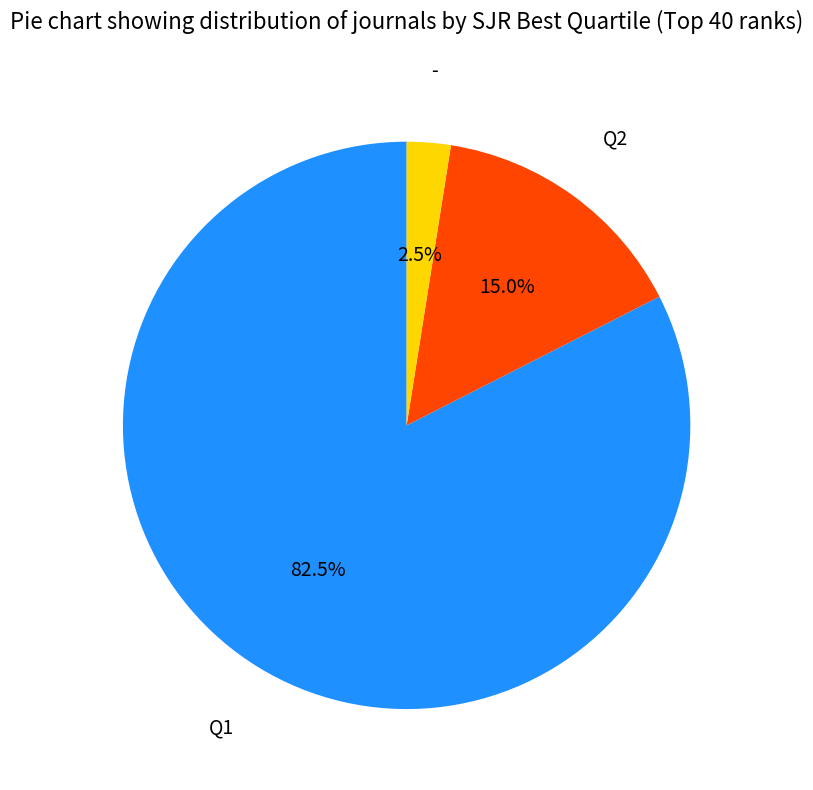

Which has a higher value, Q1 or -?

Q1